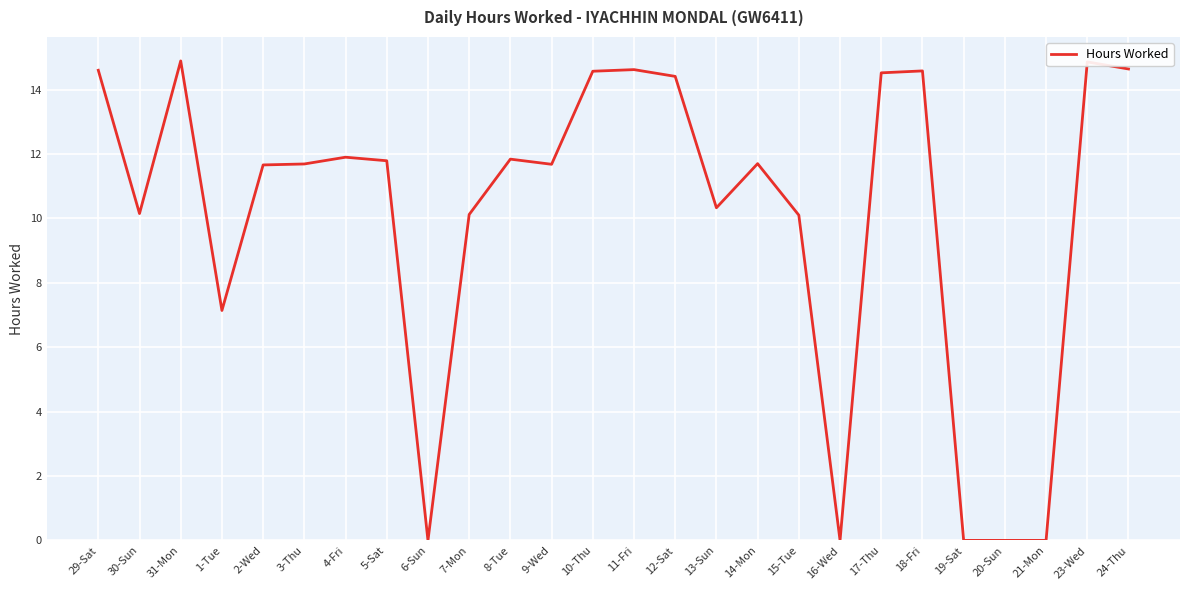

What is the difference between the second highest and second lowest values?

14.9